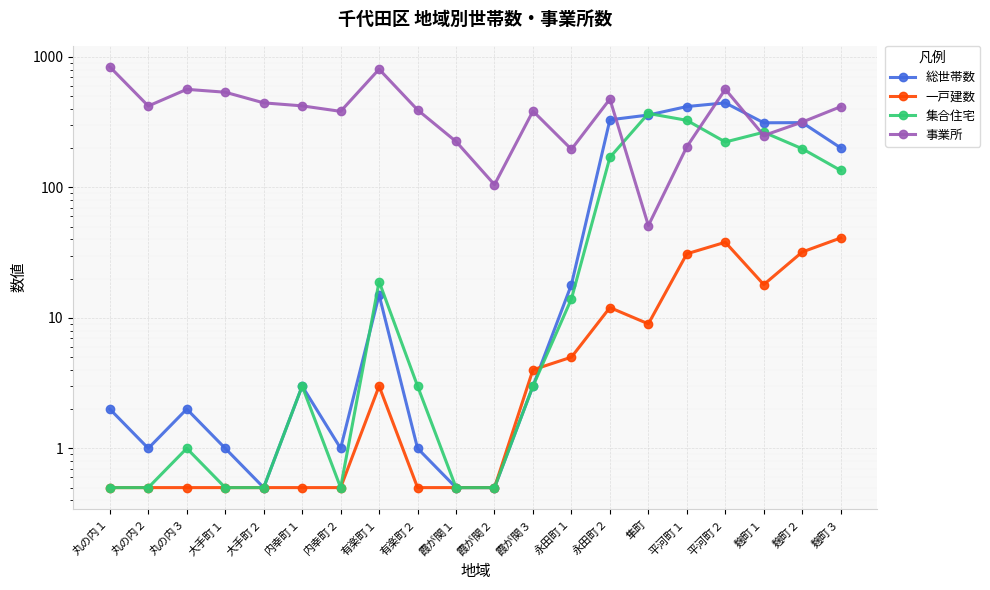

Reading right to left, extract all data points from this chart.

総世帯数: 201.0	314.0	313.0	445.0	417.0	359.0	330.0	18.0	3.0	0.5	0.5	1.0	15.0	1.0	3.0	0.5	1.0	2.0	1.0	2.0
一戸建数: 41.0	32.0	18.0	38.0	31.0	9.0	12.0	5.0	4.0	0.5	0.5	0.5	3.0	0.5	0.5	0.5	0.5	0.5	0.5	0.5
集合住宅: 135.0	198.0	265.0	223.0	327.0	369.0	170.0	14.0	3.0	0.5	0.5	3.0	19.0	0.5	3.0	0.5	0.5	1.0	0.5	0.5
事業所: 416.0	317.0	250.0	566.0	205.0	51.0	476.0	196.0	385.0	105.0	225.0	393.0	806.0	383.0	422.0	445.0	537.0	565.0	421.0	840.0